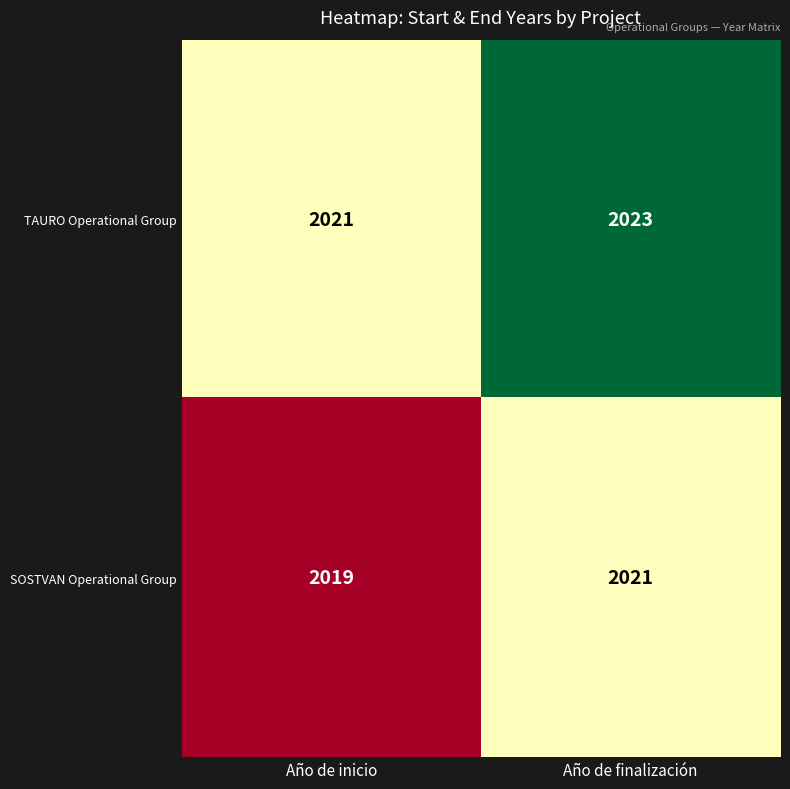

What is the sum of the TAURO Operational Group values at Año de finalización and Año de inicio?

4044